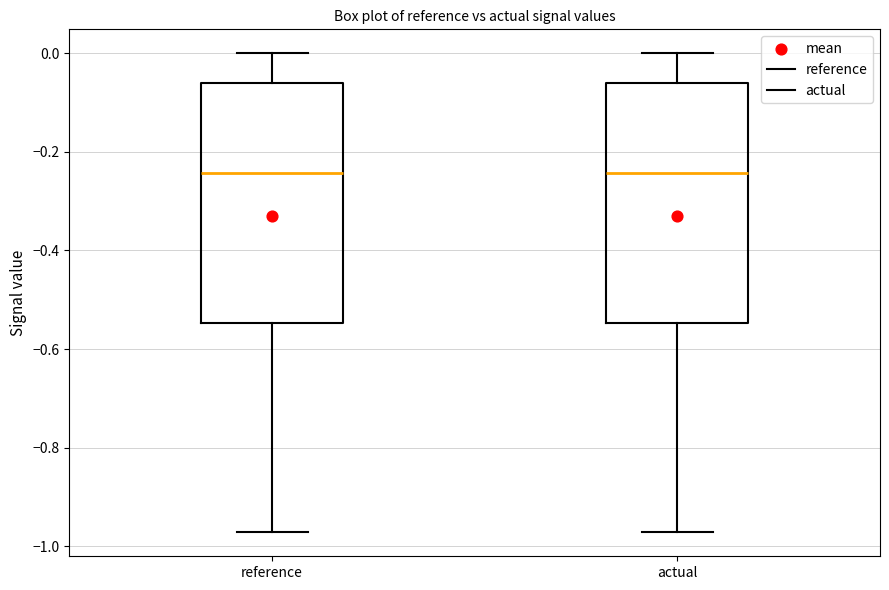

Reading left to right, read every box against the y-axis: the position of its median line, the range the box covers, and the ends of its whiskers. The values are not printed on the chart, so give them approximately, as read against the axis.

reference: median -0.24, box -0.54 to -0.06, whiskers -0.98 to 0.00
actual: median -0.24, box -0.54 to -0.06, whiskers -0.98 to 0.00